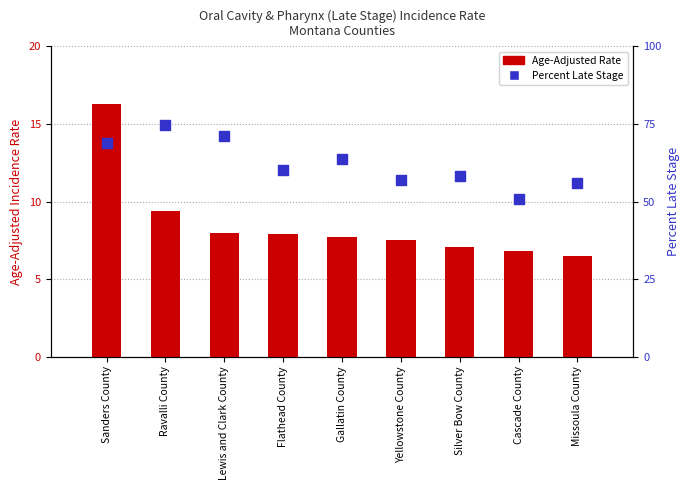

Which series reaches the minimum Y coordinate?

Age-Adjusted Rate